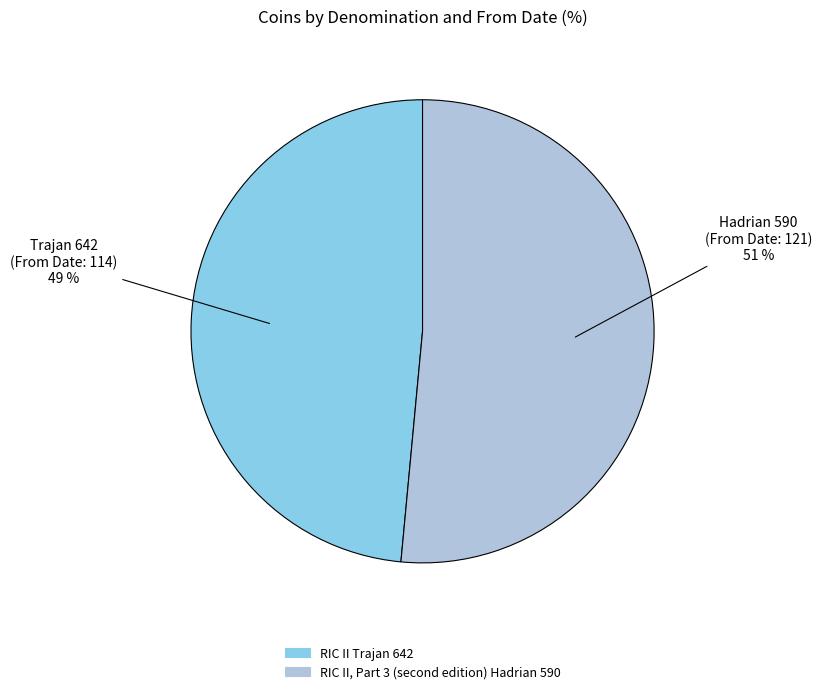

What percentage is the RIC II Trajan 642 slice, to the nearest percent?

49%